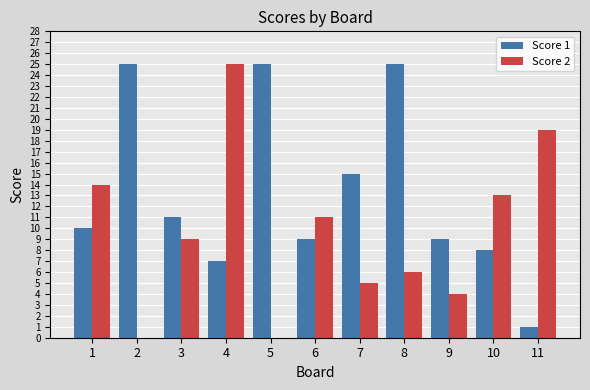

What is the approximate value of Score 2 at 3, to the nearest 5?

10